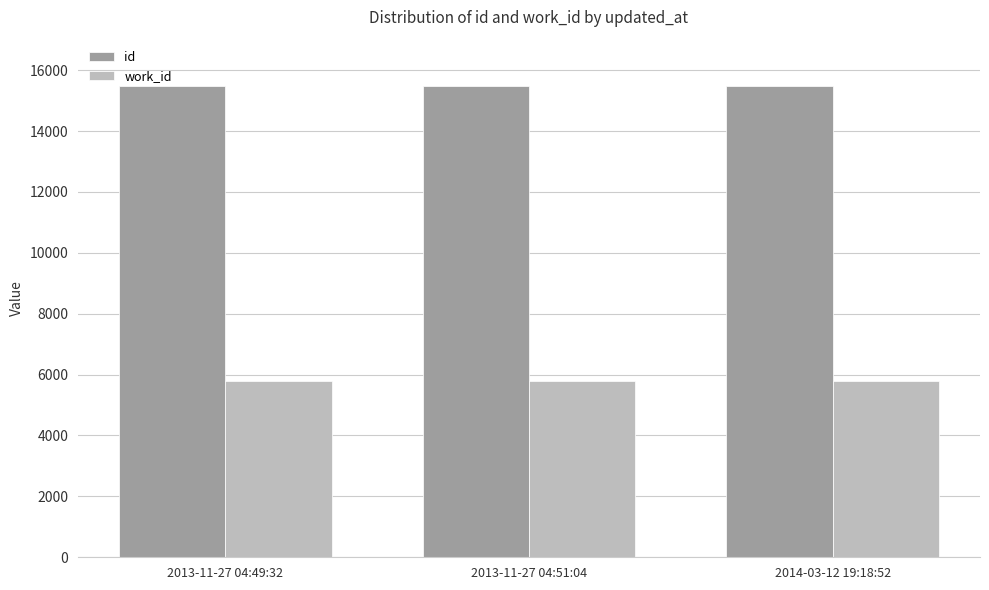

Which series has the largest total across all categories?

id